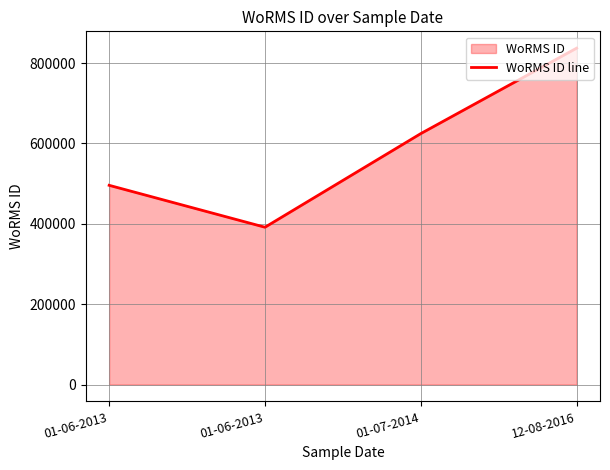

How many values are between 495804 and 837075?

3